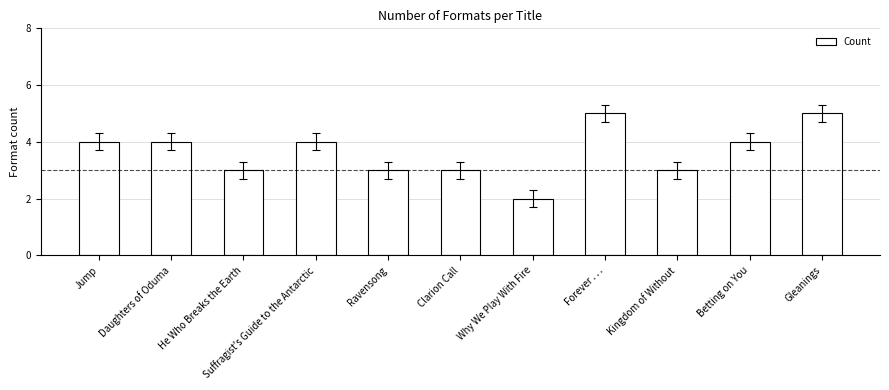

Which has a higher value, Clarion Call or Suffragist's Guide to the Antarctic?

Suffragist's Guide to the Antarctic